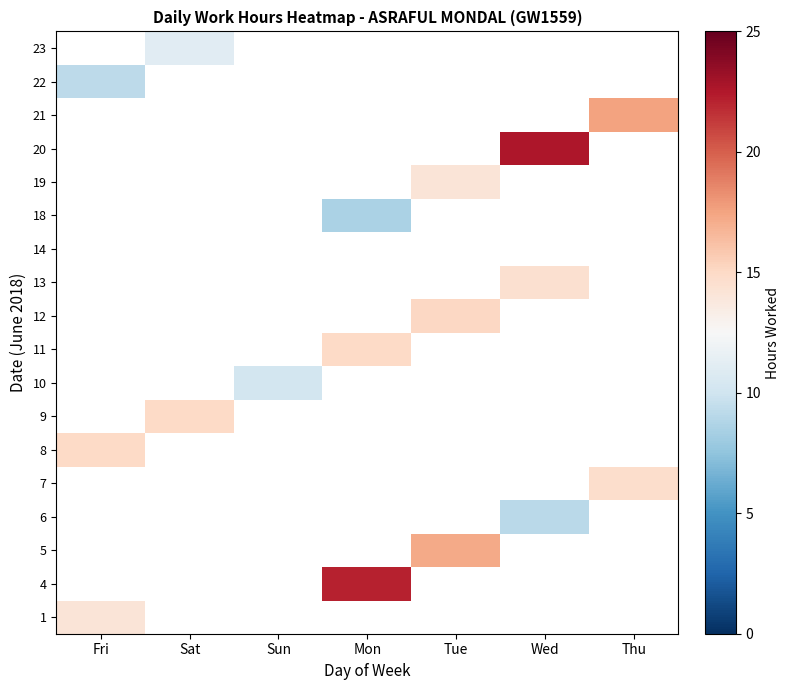

How many positive values does the 10 series have?

1